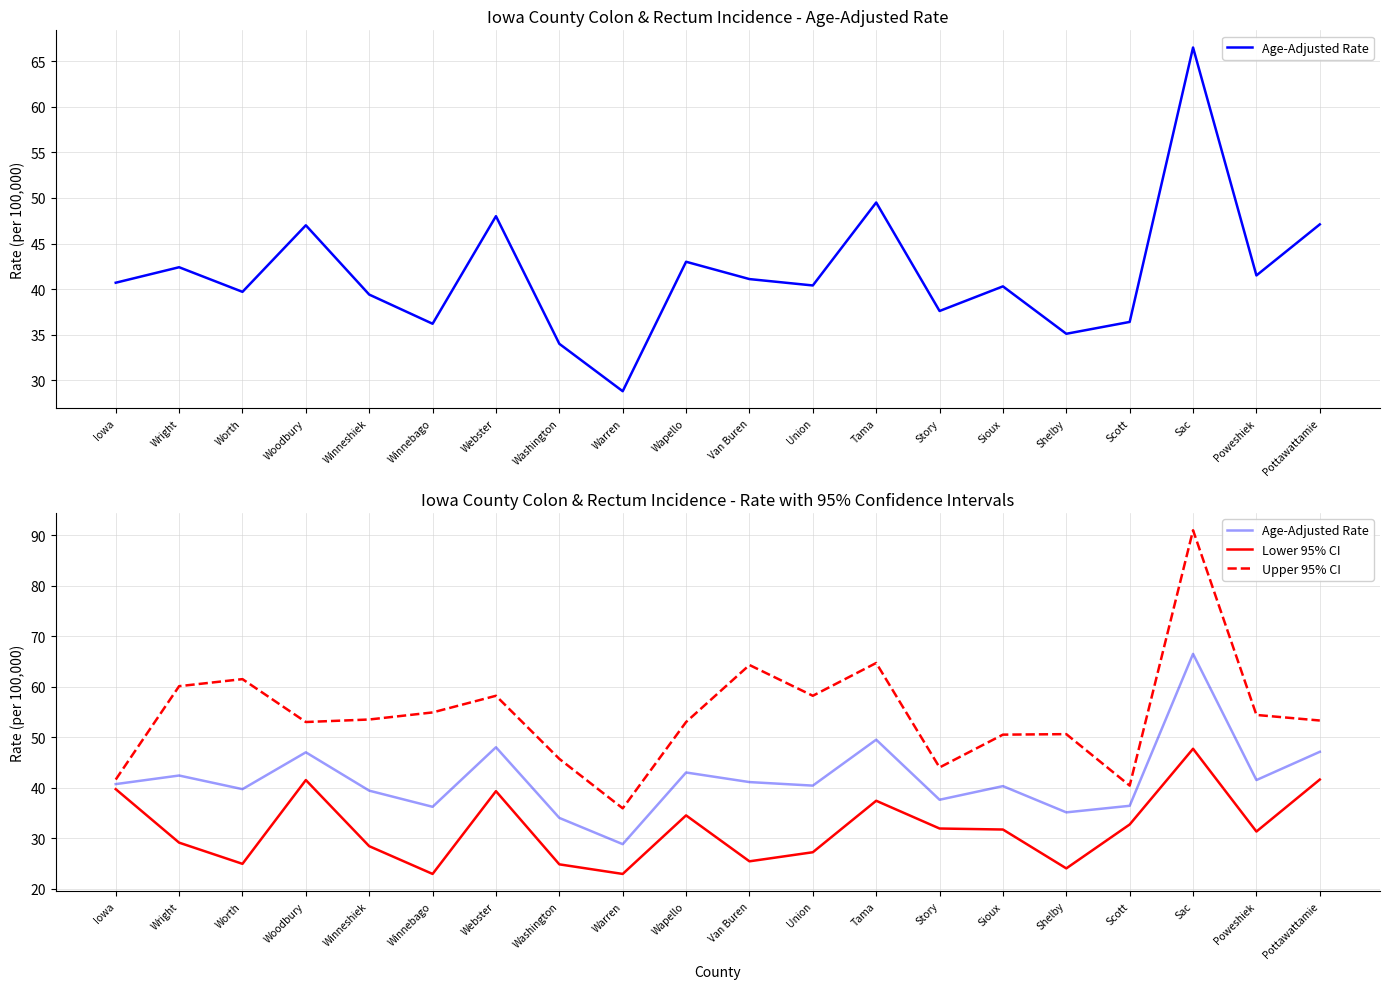

True or false: Lower 95% CI and Age-Adjusted Rate intersect in this chart.

False